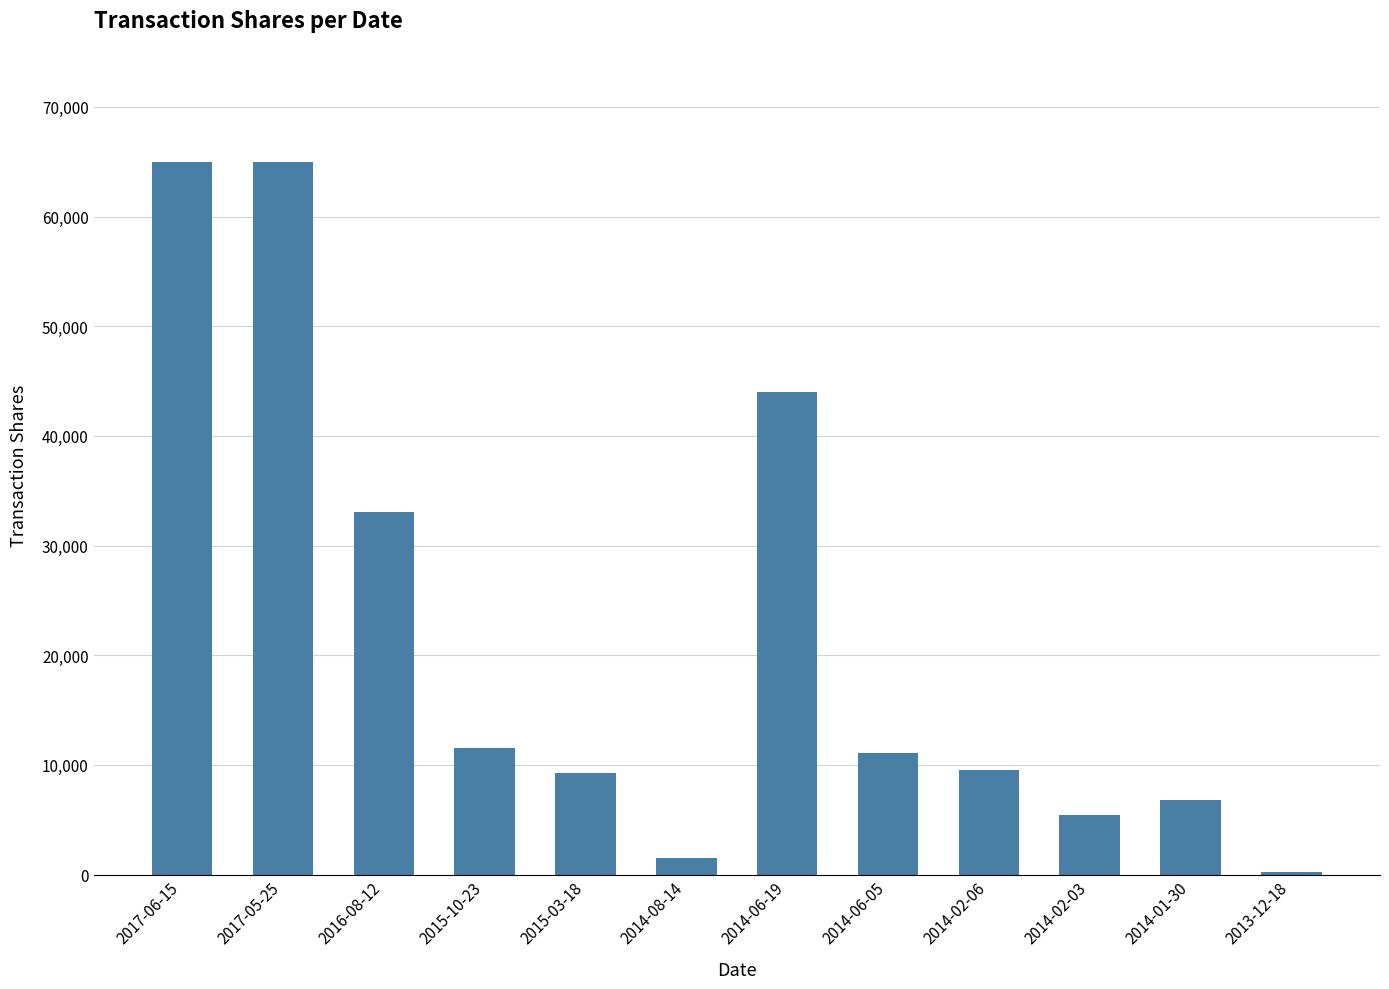

What is the sum of all values?

262188